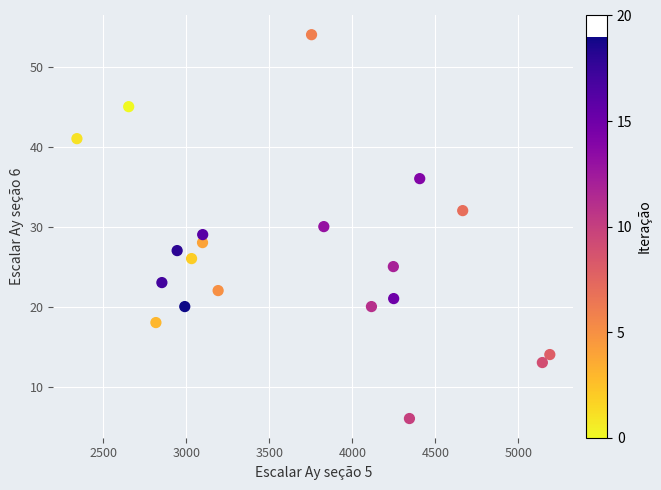

What is the range of Y values (max minus min)?

48